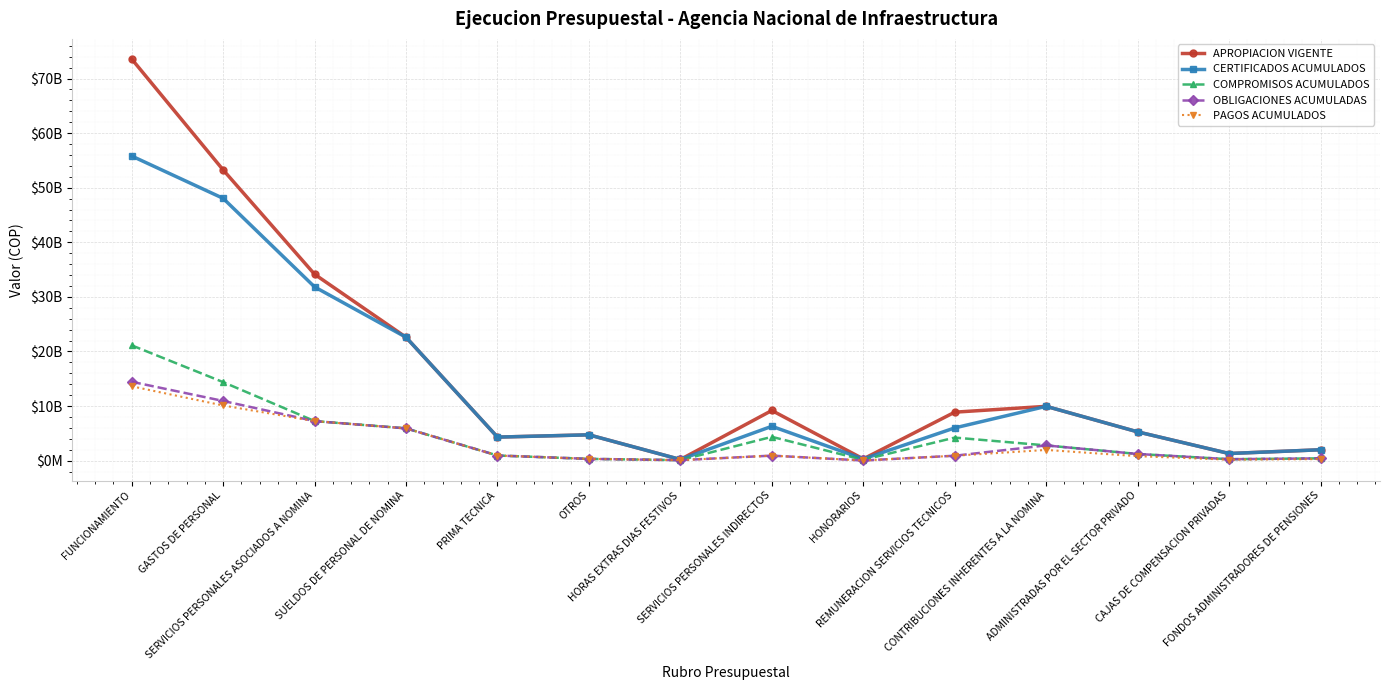

List the series in order of their peak value, lowest first.

PAGOS ACUMULADOS, OBLIGACIONES ACUMULADAS, COMPROMISOS ACUMULADOS, CERTIFICADOS ACUMULADOS, APROPIACION VIGENTE